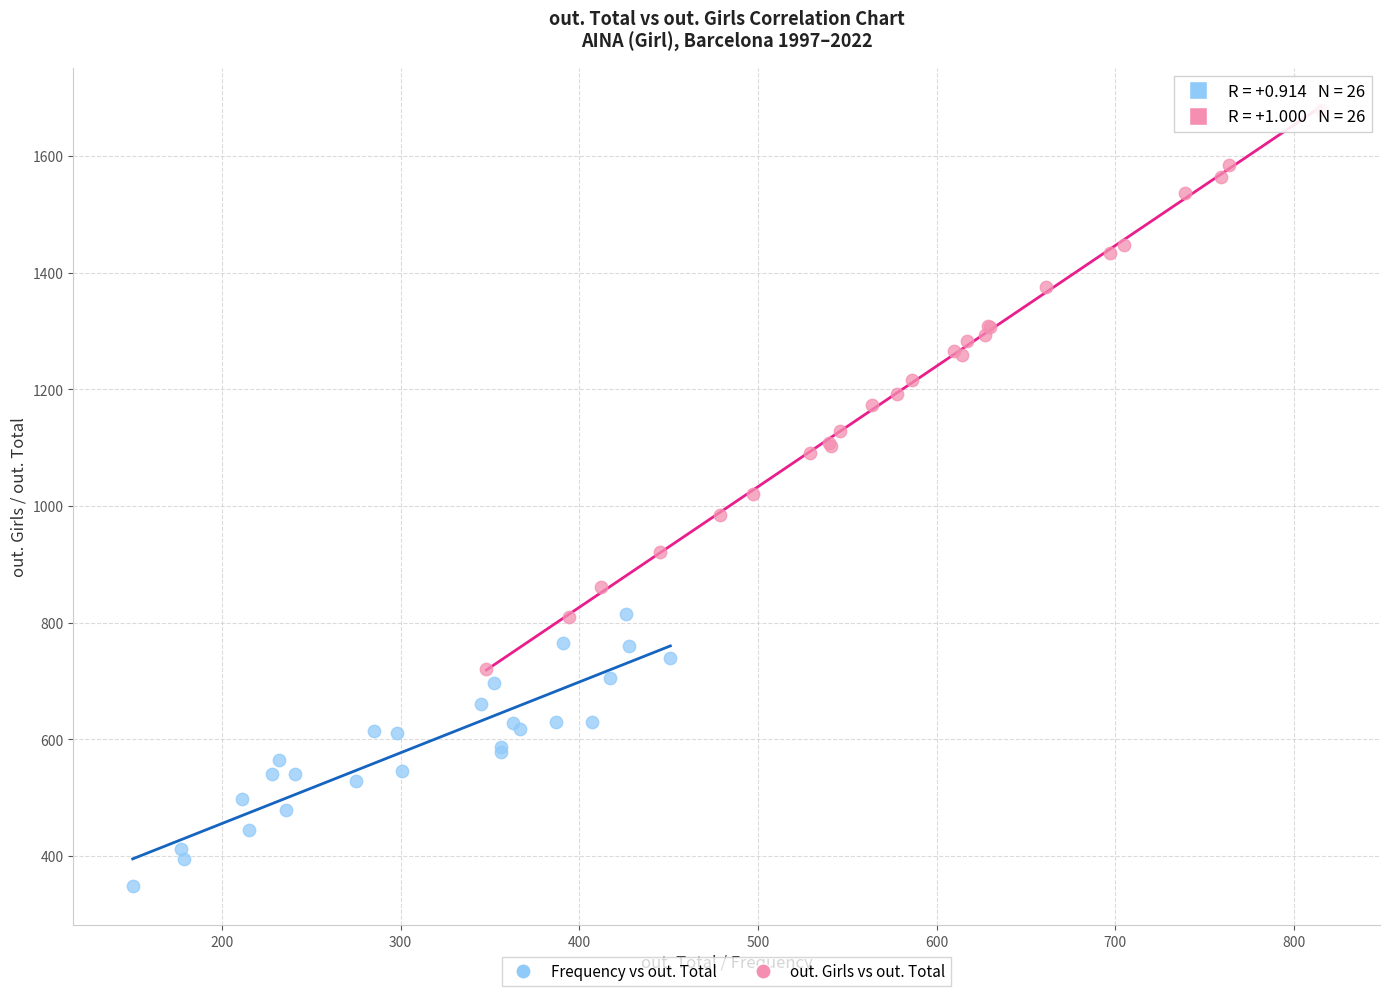

Which series reaches the minimum Y coordinate?

Frequency vs out. Total